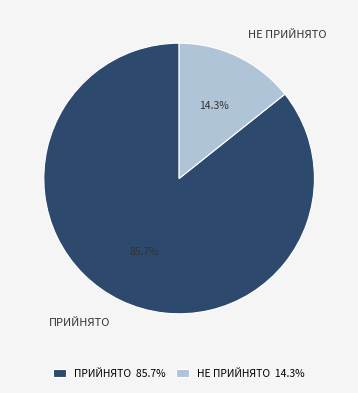

How many segments does this pie chart have?

2